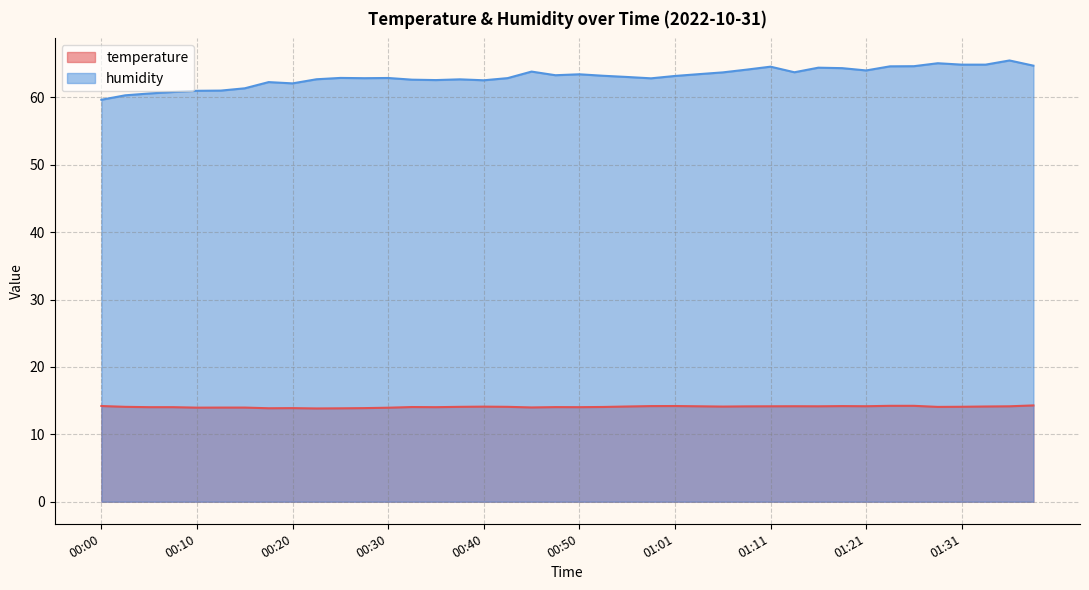

Rank the series by their average value, from highest to lowest.

humidity, temperature